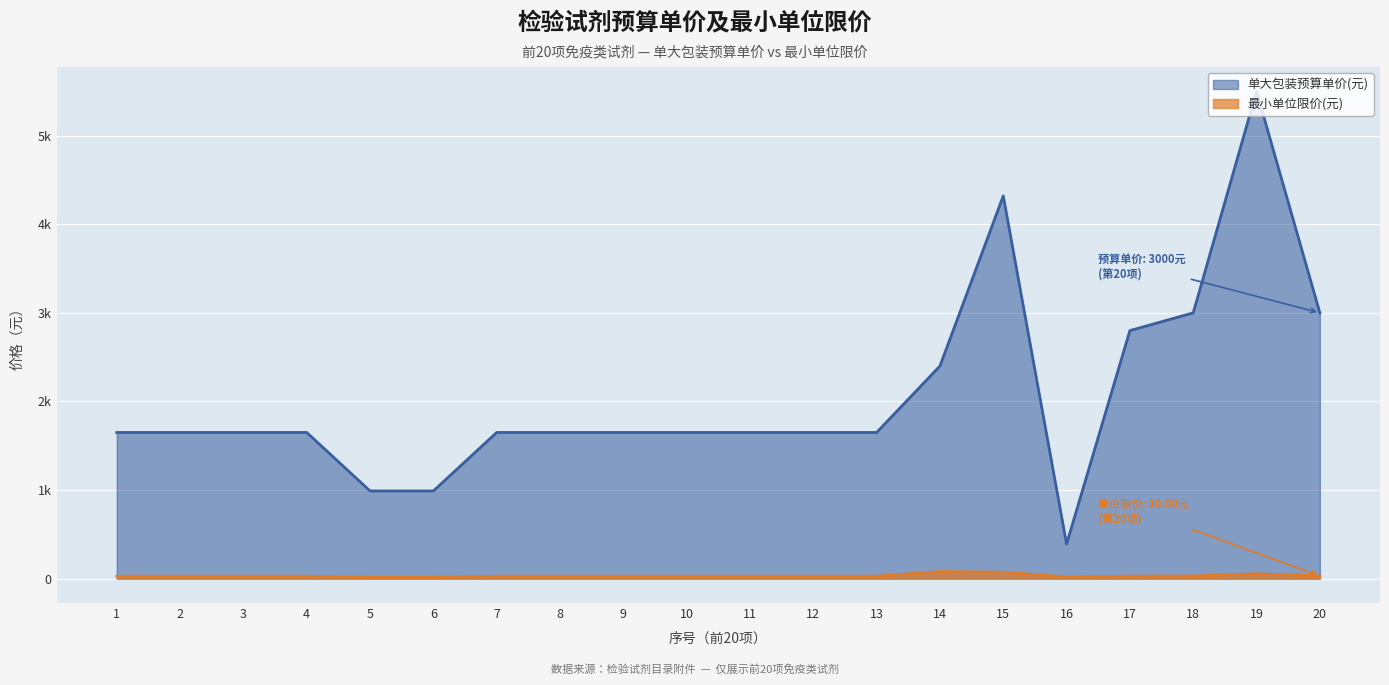

What is the sum of all 最小单位限价(元) values?

650.0